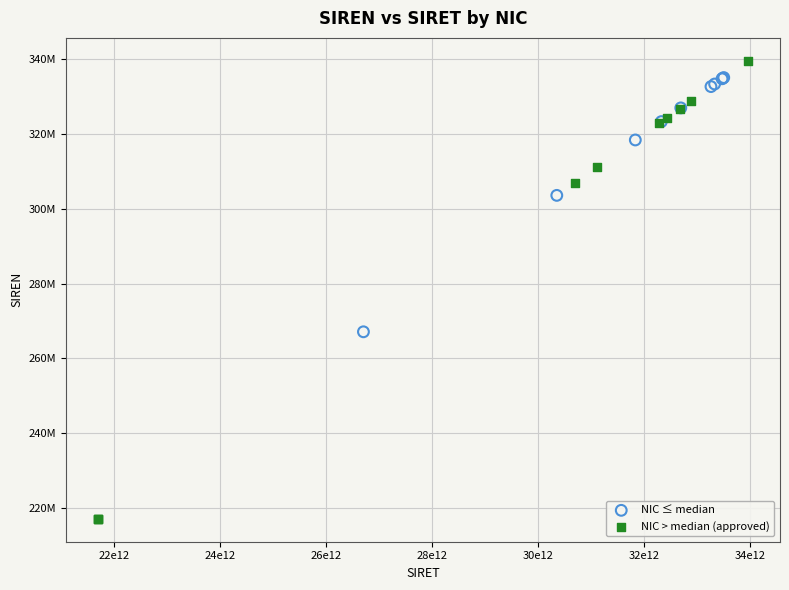

What are all the series names shown in the legend?

NIC ≤ median, NIC > median (approved)